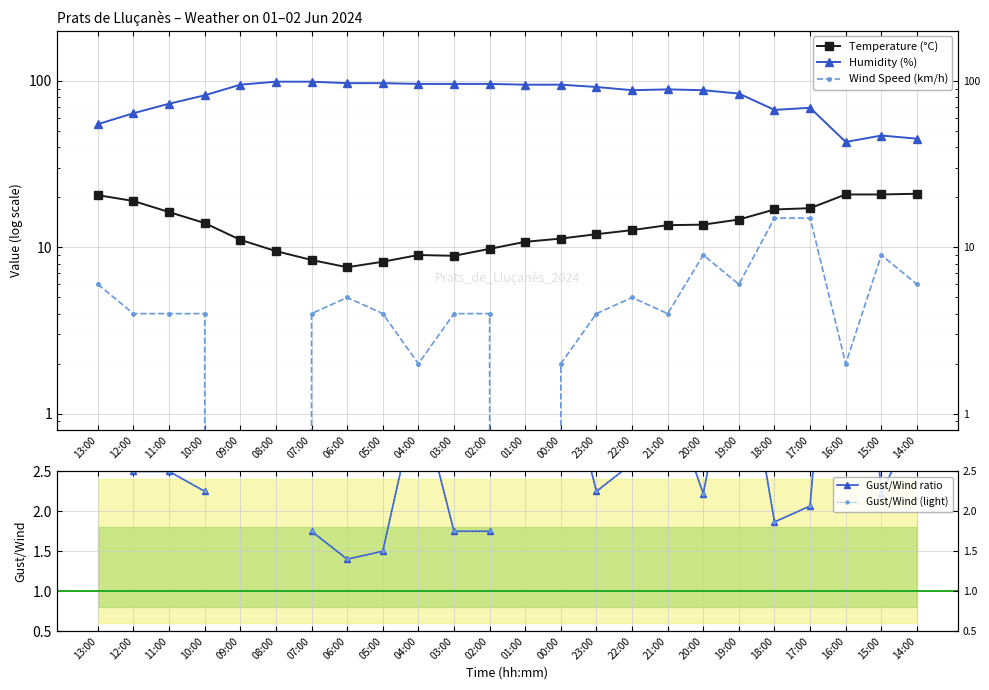

How many values in the Gust/Wind (light) series are below 2?

6